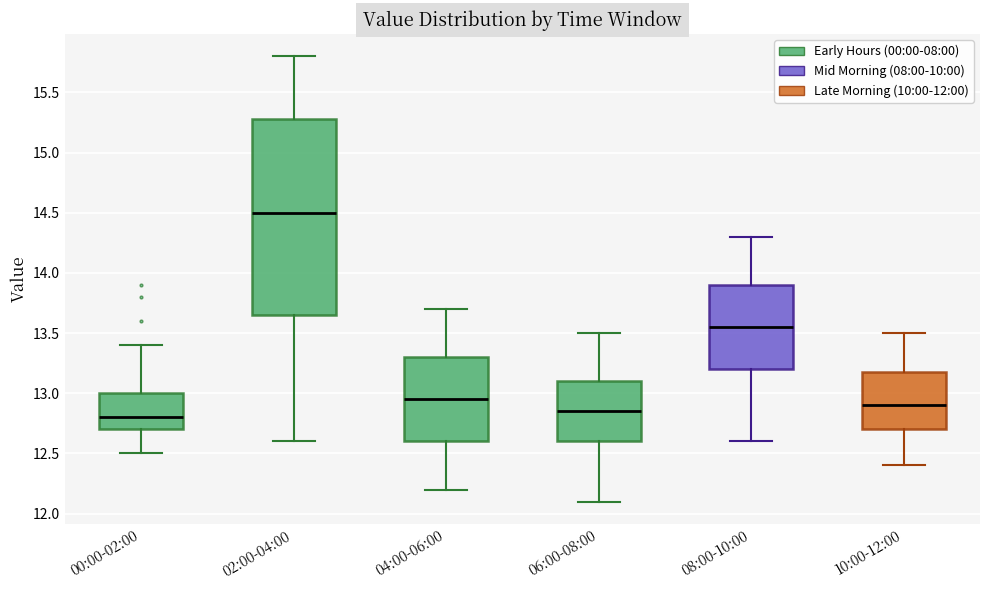

Reading left to right, read every box against the y-axis: the position of its median line, the range the box covers, and the ends of its whiskers. The values are not printed on the chart, so give them approximately, as read against the axis.

00:00-02:00: median 12.80, box 12.70 to 13.00, whiskers 12.50 to 13.40
02:00-04:00: median 14.50, box 13.65 to 15.30, whiskers 12.60 to 15.80
04:00-06:00: median 12.95, box 12.60 to 13.30, whiskers 12.20 to 13.70
06:00-08:00: median 12.85, box 12.60 to 13.10, whiskers 12.10 to 13.50
08:00-10:00: median 13.55, box 13.20 to 13.90, whiskers 12.60 to 14.30
10:00-12:00: median 12.90, box 12.70 to 13.20, whiskers 12.40 to 13.50